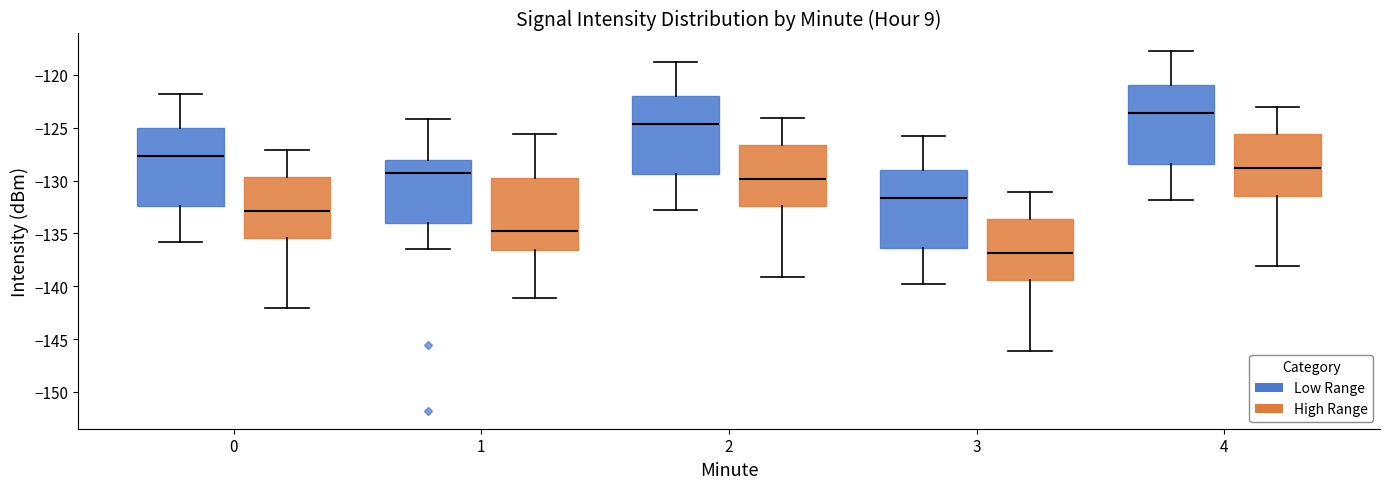

Reading left to right, transcribe this box plot: for each box, give where its median line is, the range the box spans, and where its two whiskers end, as read against the y-axis. The values are not printed on the chart, so give them approximately, as read against the axis.

0 (Low Range): median -127.5, box -132.5 to -125.0, whiskers -136.0 to -122.0
0 (High Range): median -133.0, box -135.5 to -129.5, whiskers -142.0 to -127.0
1 (Low Range): median -129.5, box -134.0 to -128.0, whiskers -136.5 to -124.0
1 (High Range): median -135.0, box -136.5 to -129.5, whiskers -141.0 to -125.5
2 (Low Range): median -124.5, box -129.5 to -122.0, whiskers -133.0 to -119.0
2 (High Range): median -130.0, box -132.5 to -126.5, whiskers -139.0 to -124.0
3 (Low Range): median -131.5, box -136.5 to -129.0, whiskers -140.0 to -126.0
3 (High Range): median -137.0, box -139.5 to -133.5, whiskers -146.0 to -131.0
4 (Low Range): median -123.5, box -128.5 to -121.0, whiskers -132.0 to -118.0
4 (High Range): median -129.0, box -131.5 to -125.5, whiskers -138.0 to -123.0